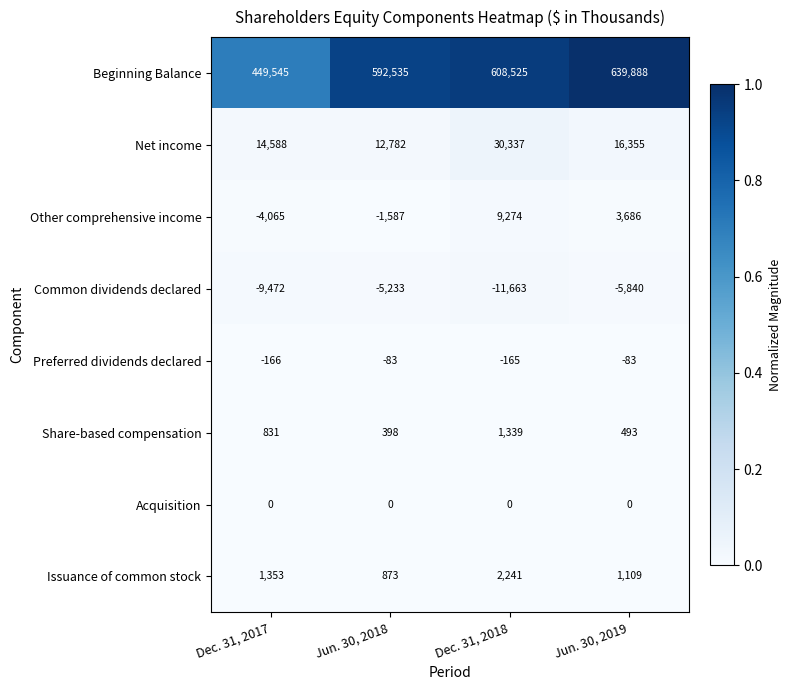

What is the difference between the maximum and second lowest values in the Share-based compensation series?

846